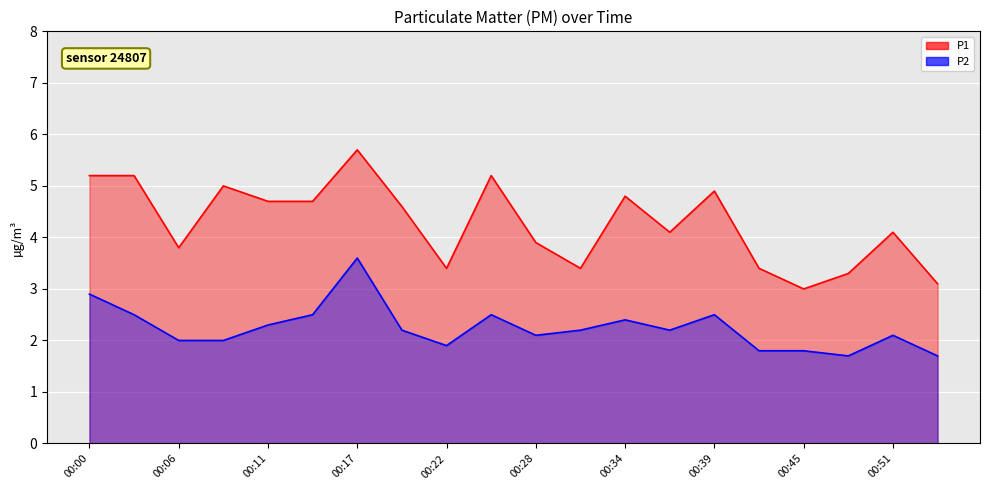

Is the value of P2 at 00:11 greater than the value of P1 at 00:11?

No